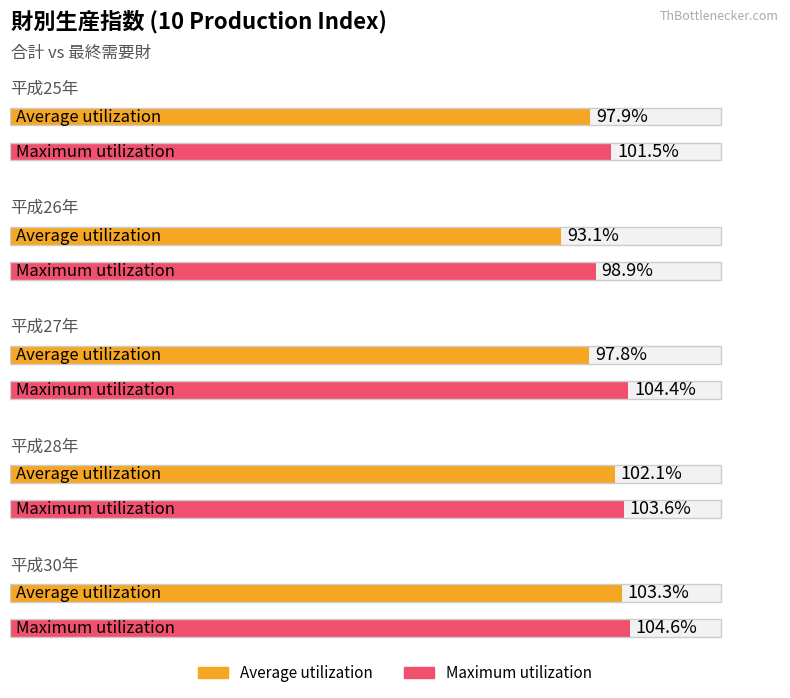

List the series in order of their overall mean, lowest first.

Average utilization, Maximum utilization